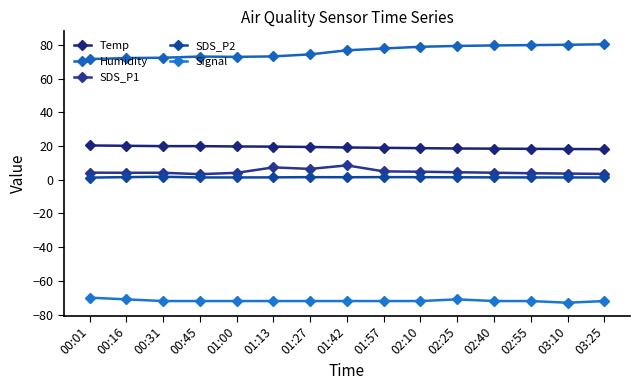

Rank the categories by Humidity value from lowest to highest.

00:01, 00:16, 00:31, 01:00, 00:45, 01:13, 01:27, 01:42, 01:57, 02:10, 02:25, 02:40, 02:55, 03:10, 03:25